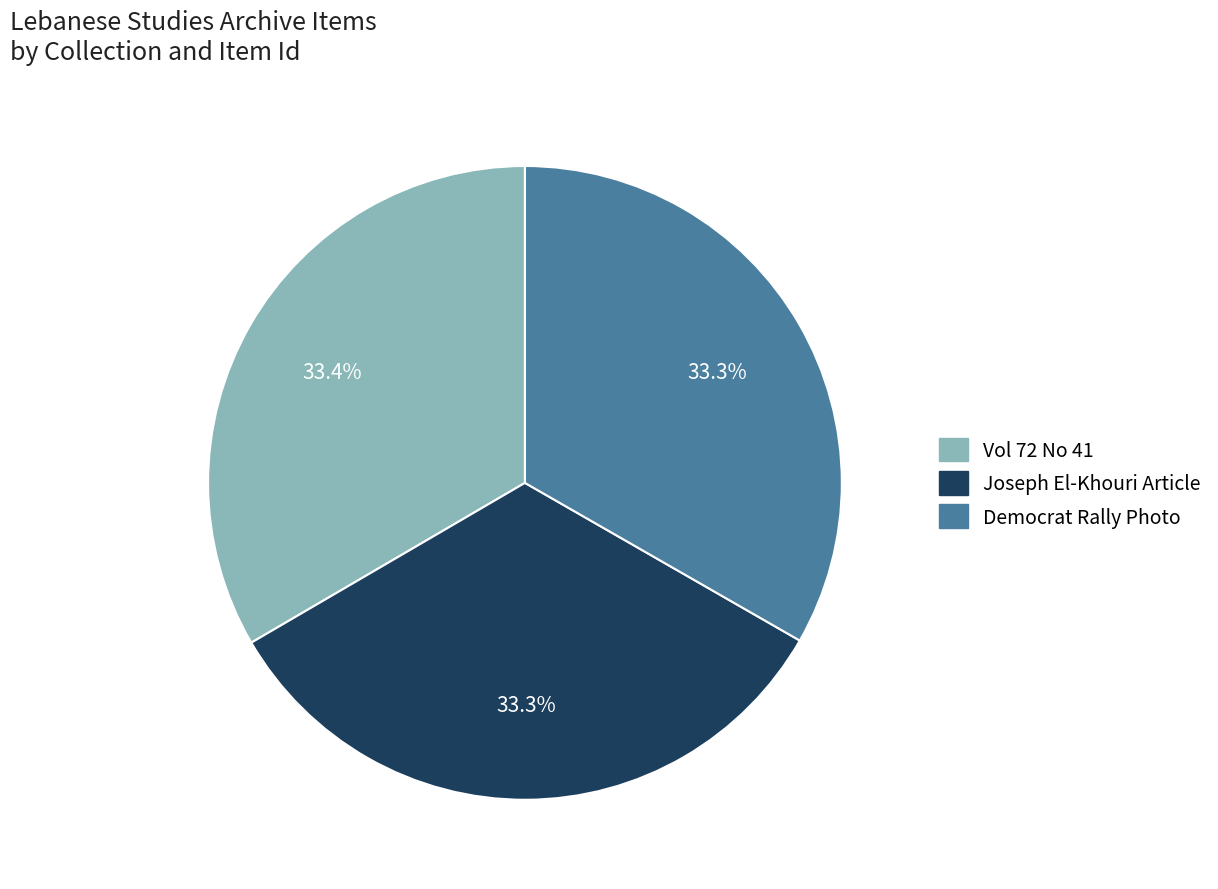

Do Democrat Rally Photo and Joseph El-Khouri Article together represent more than half of the pie?

Yes